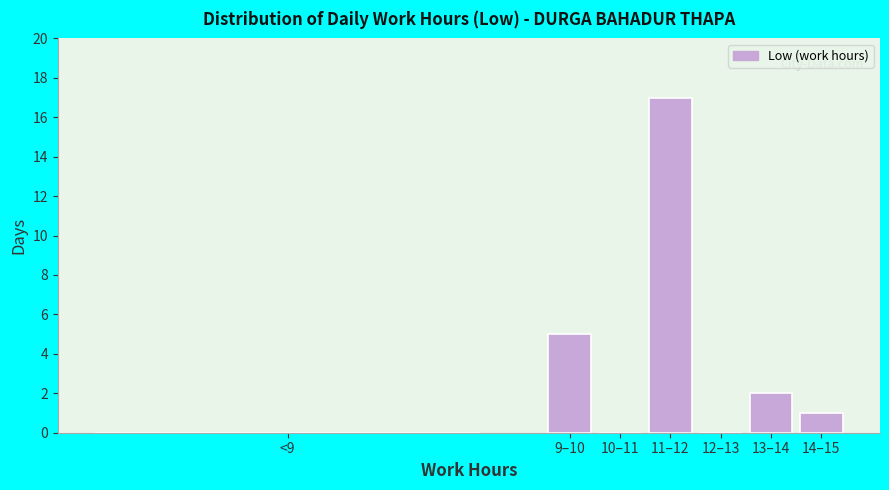

Reading left to right, what are all the values shown in this chart?

<9=0	9–10=5	10–11=0	11–12=17	12–13=0	13–14=2	14–15=1